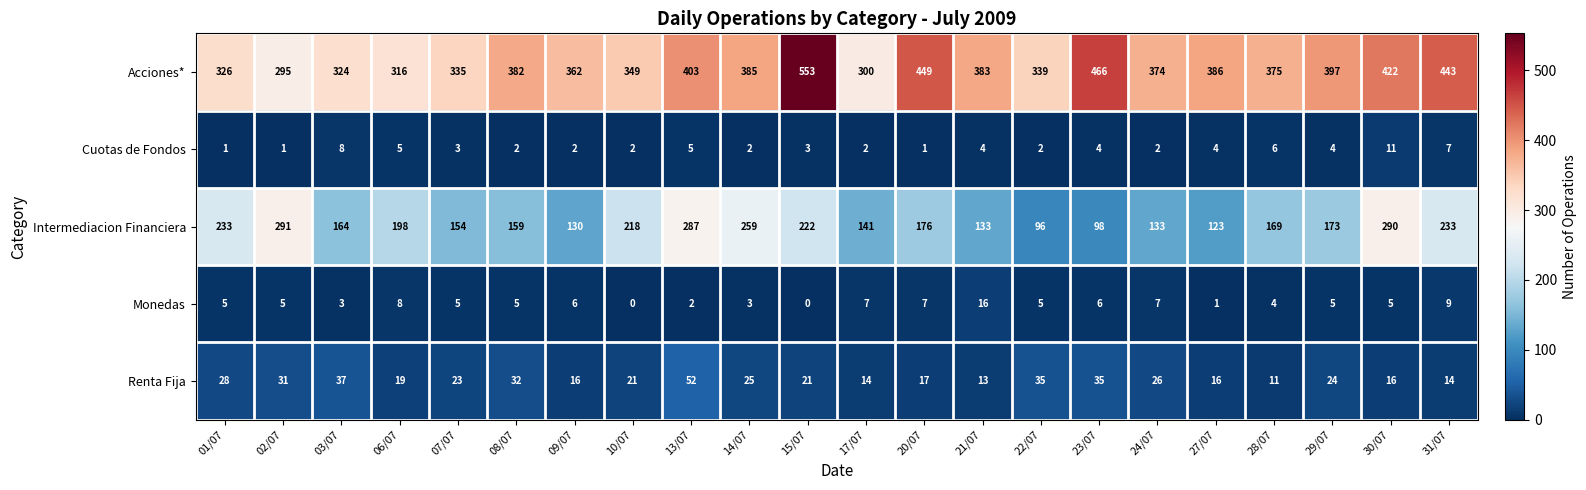

What value does the Renta Fija series have at 28/07, to the nearest 5?

10